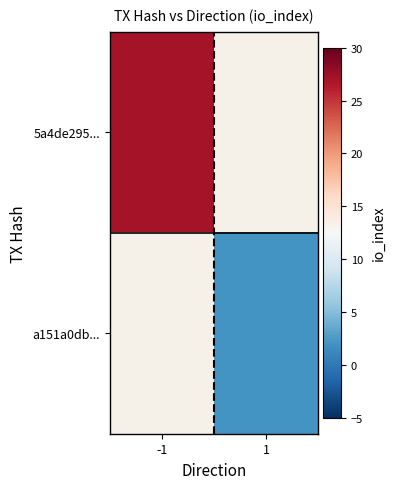

Which series has the widest spread of values?

5a4de295...